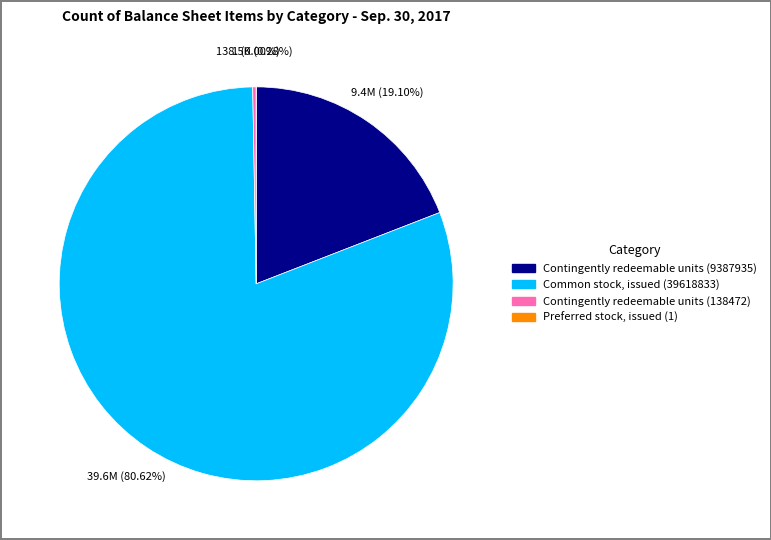

True or false: Common stock, issued (39618833) accounts for 93% of the total.

False